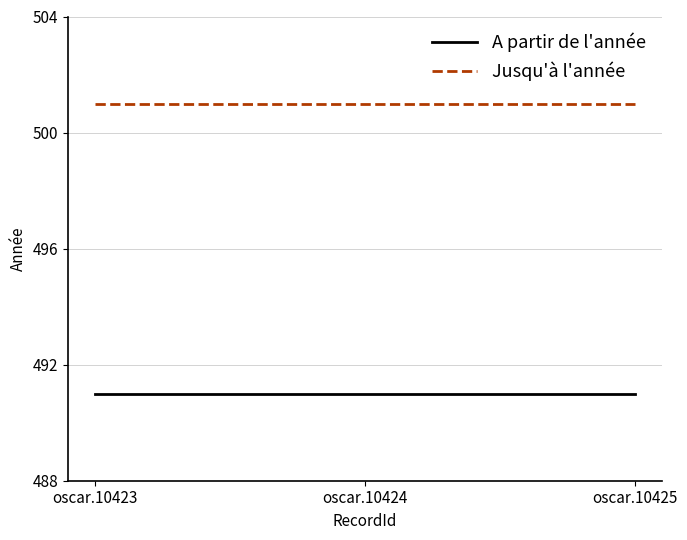

Read the A partir de l'année value at oscar.10423.

491